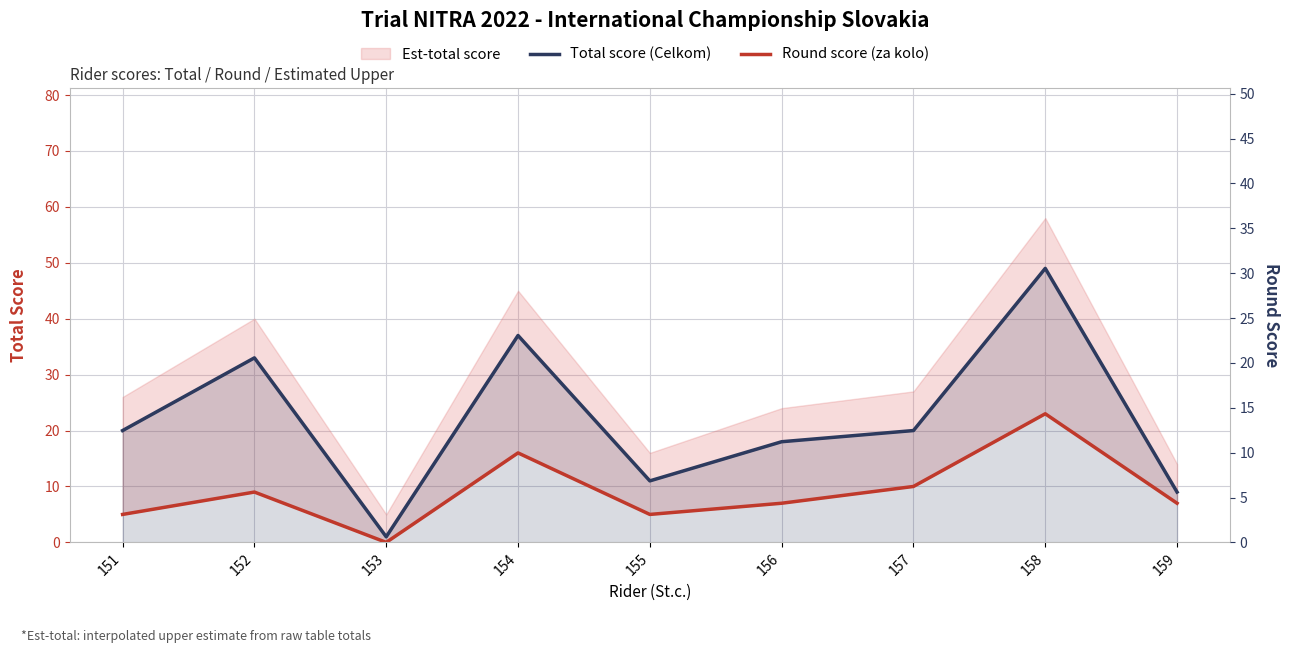

What is the difference between the Round score (za kolo) values at 151 and 156?

2